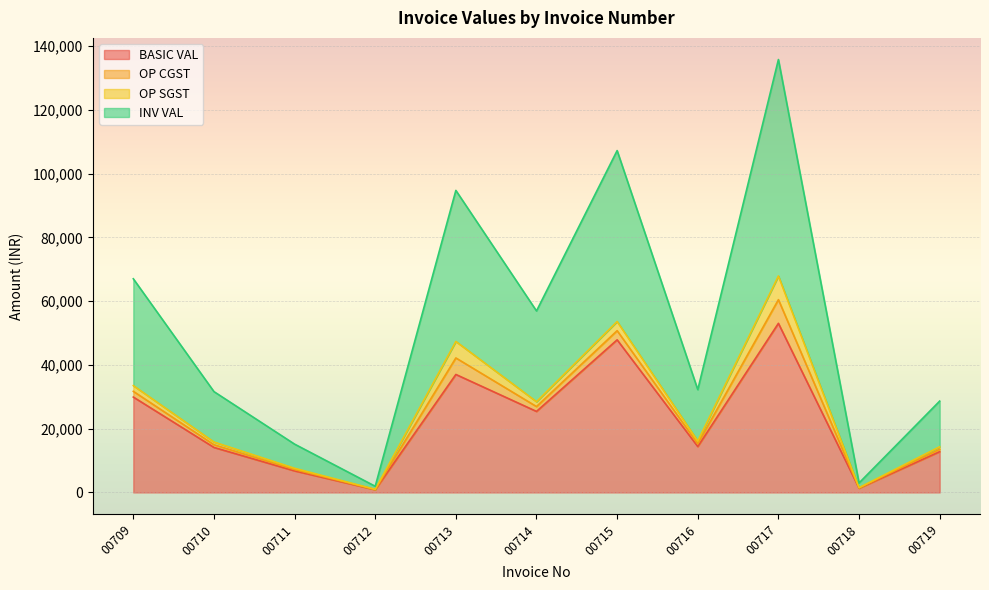

What is the sum of the BASIC VAL values at 00709 and 00716?

44330.0